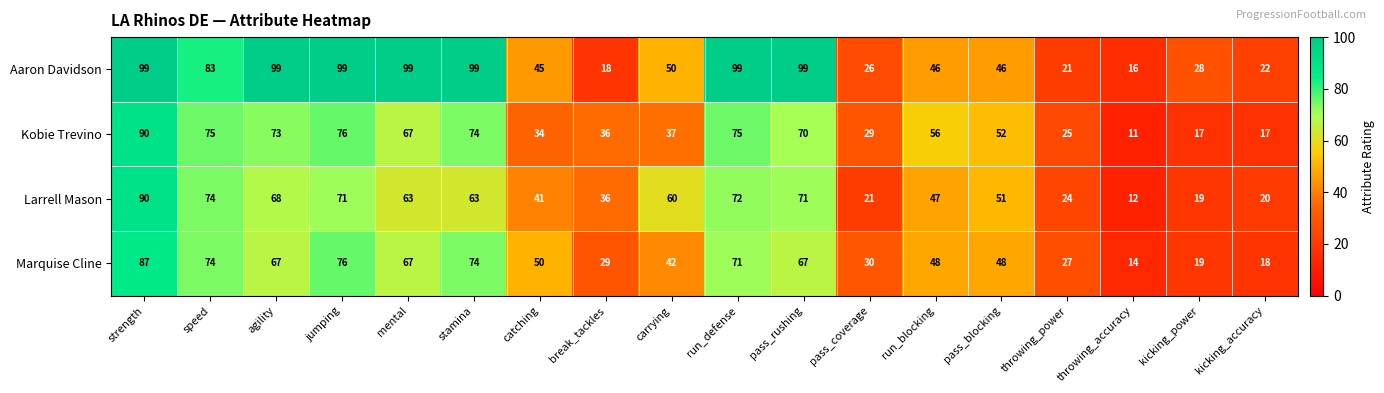

Is the value of Aaron Davidson at speed greater than the value of Larrell Mason at throwing_accuracy?

Yes